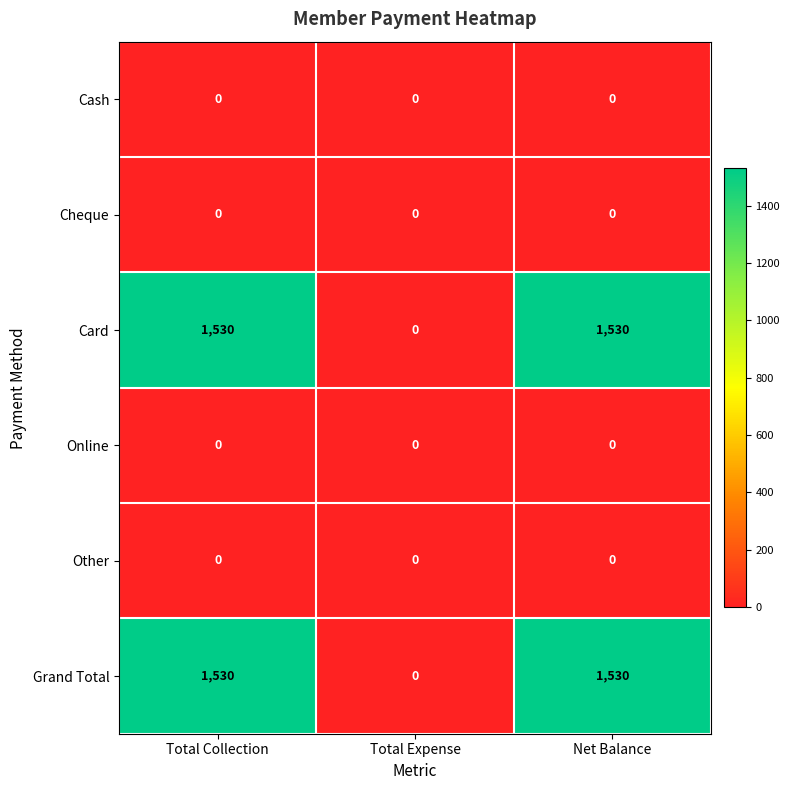

Reading right to left, extract all data points from this chart.

Cash: 0	0	0
Cheque: 0	0	0
Card: 1530	0	1530
Online: 0	0	0
Other: 0	0	0
Grand Total: 1530	0	1530